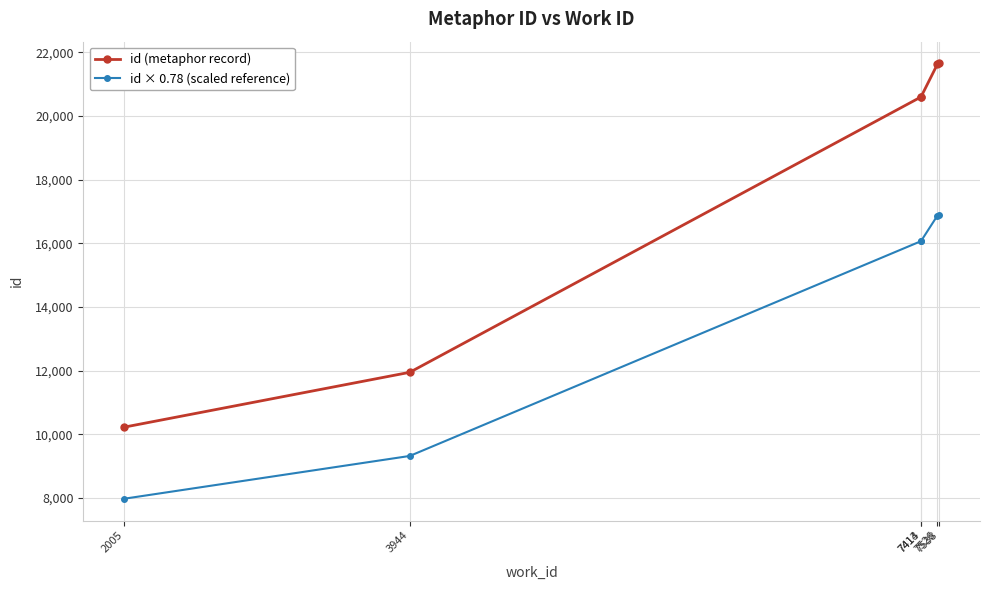

True or false: id (metaphor record) and id × 0.78 (scaled reference) cross at least once.

False